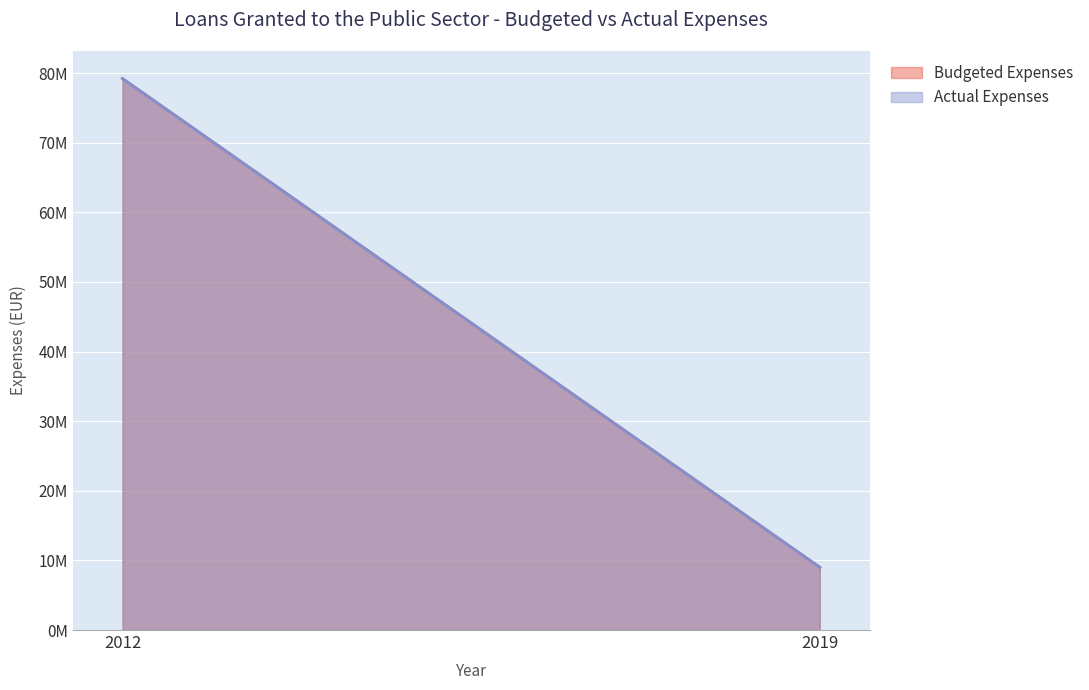

What is the difference between the Budgeted Expenses values at 2019 and 2012?

70191253.8